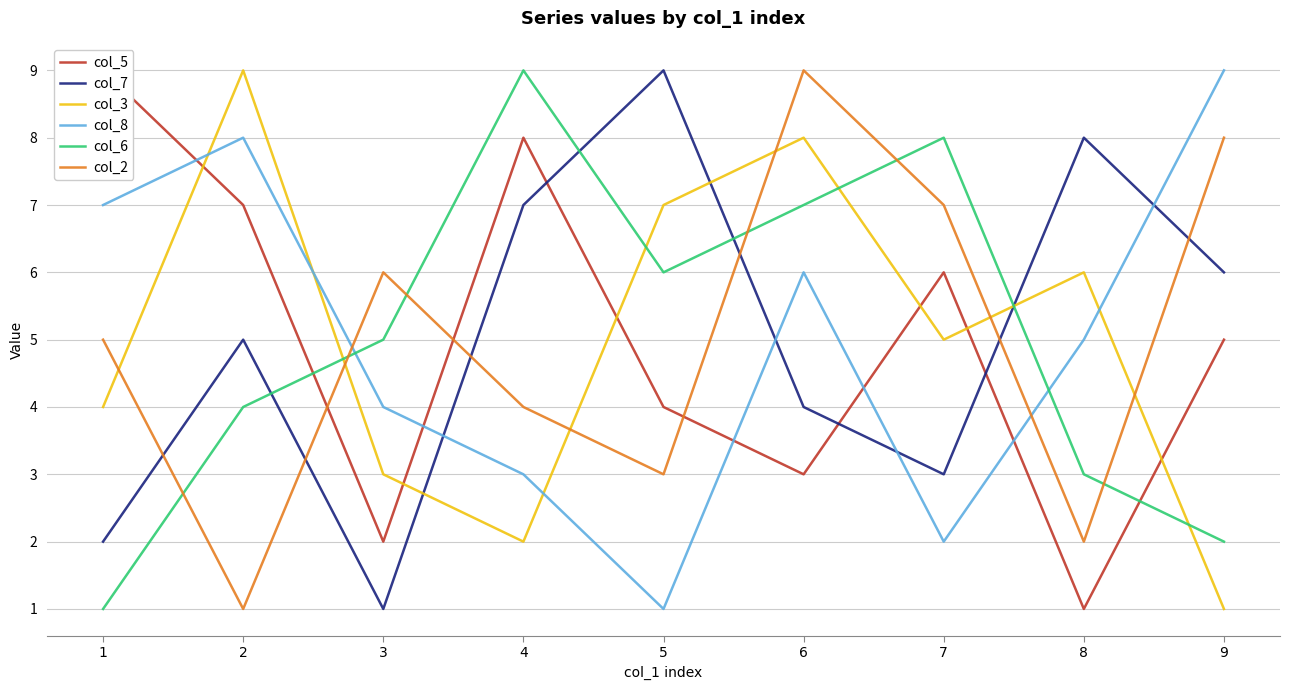

Which has a higher value, 2 or 8?

2